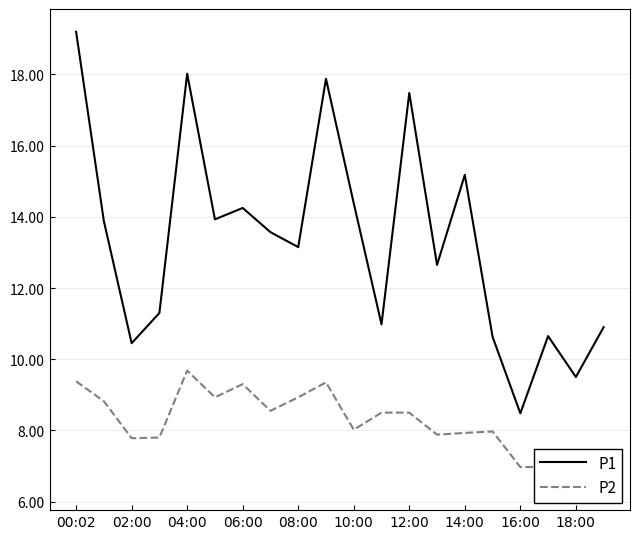

What is the lowest value of the P1 series?

8.5